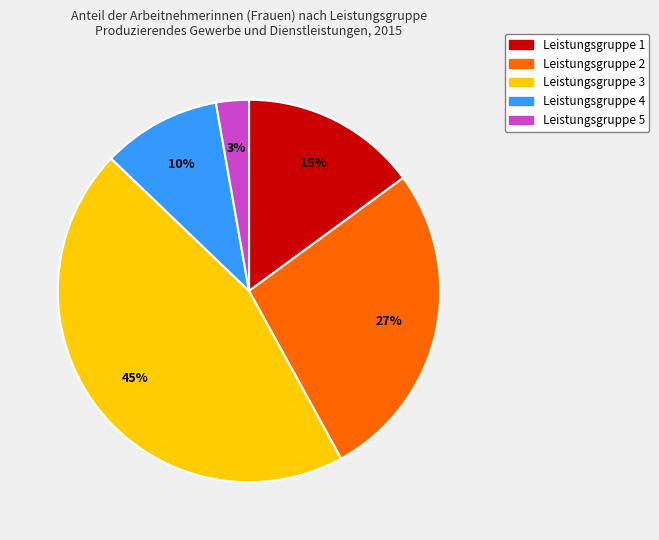

What percentage is the Leistungsgruppe 2 slice, to the nearest percent?

27%